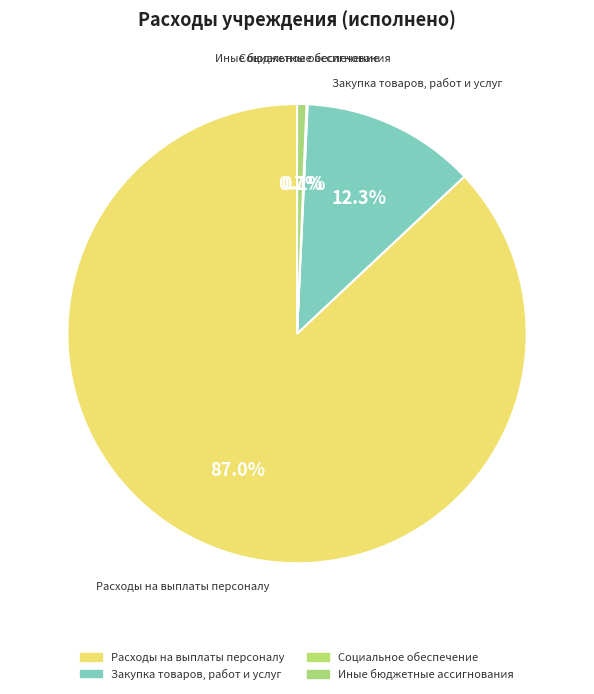

To the nearest percent, what is the combined percentage of Расходы на выплаты персоналу and Иные бюджетные ассигнования?

88%